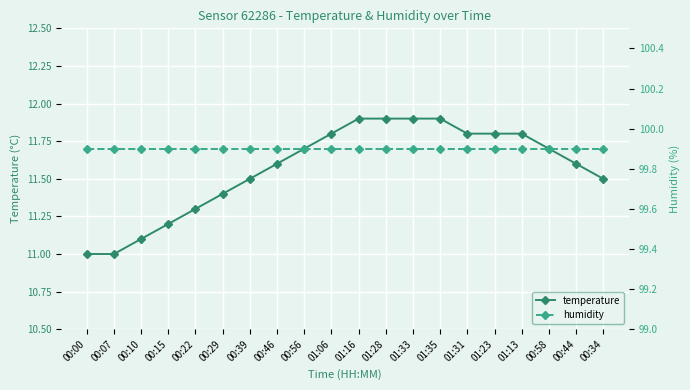

What is the label of the 17th point from the right?

00:15